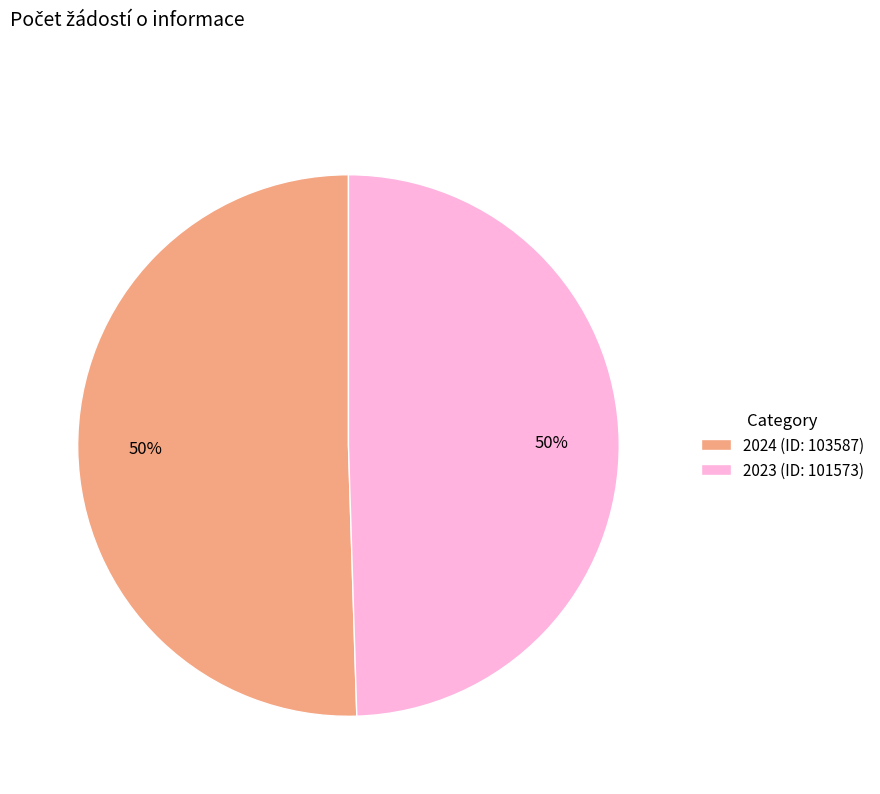

How many slices are in this pie chart?

2